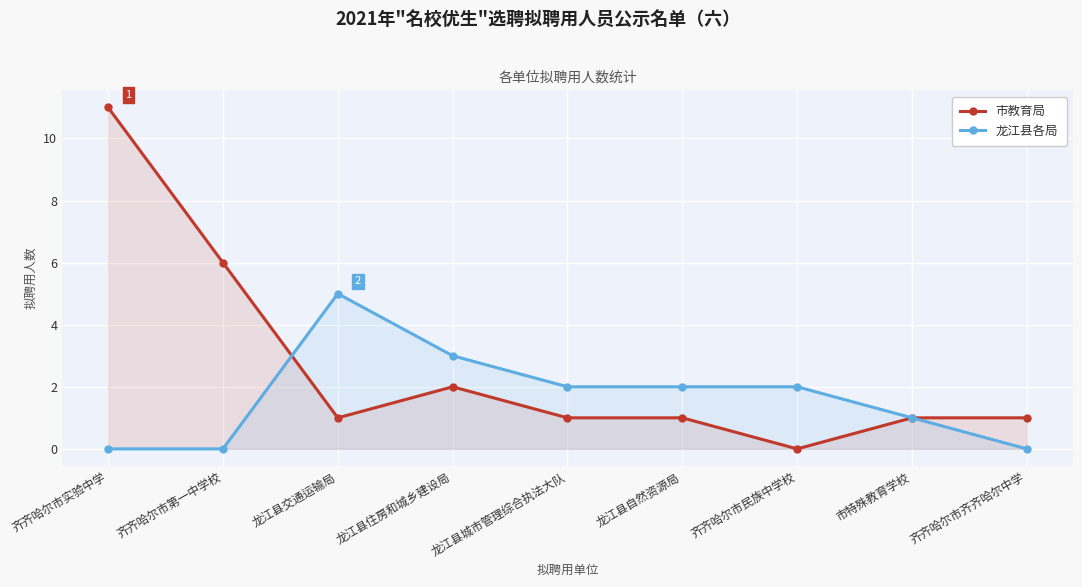

At which category is the sum across all series the highest?

齐齐哈尔市实验中学